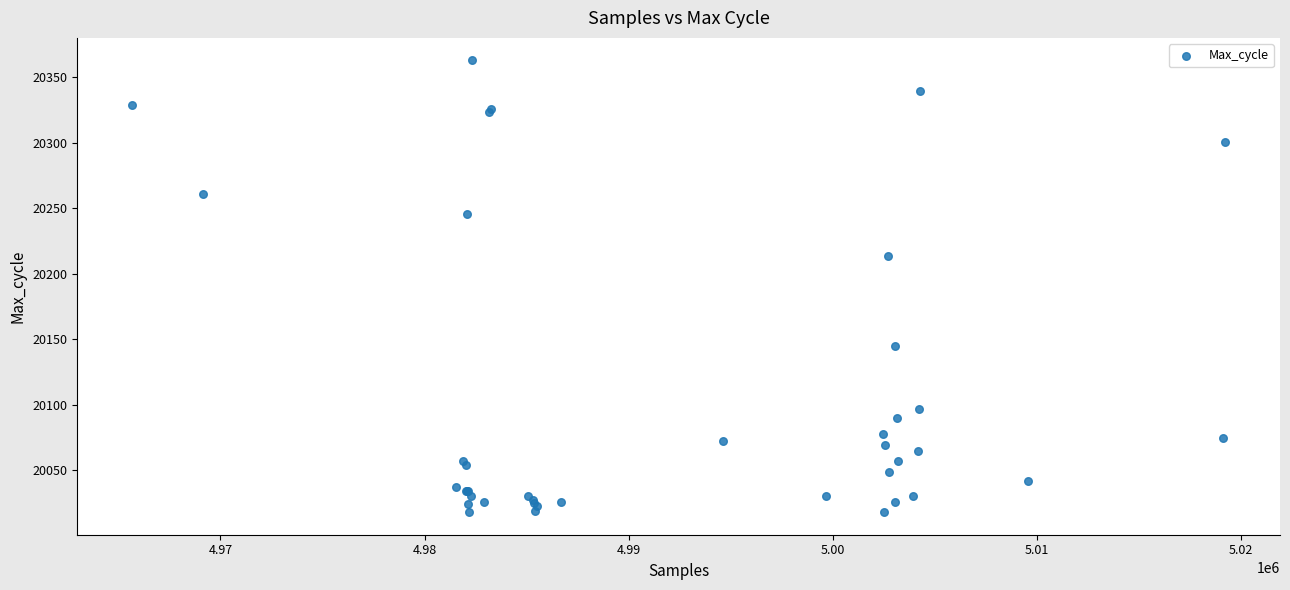

What Y value in the scatter plot is closest to 20190?

20214